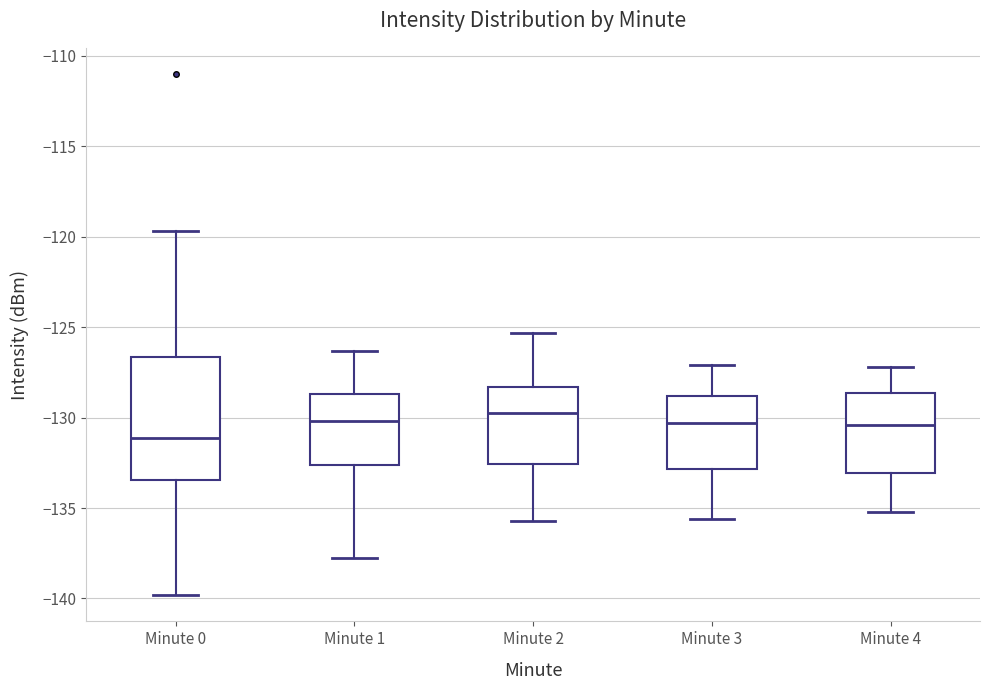

Reading left to right, read every box against the y-axis: the position of its median line, the range the box covers, and the ends of its whiskers. The values are not printed on the chart, so give them approximately, as read against the axis.

Minute 0: median -131.0, box -133.5 to -126.5, whiskers -140.0 to -119.5
Minute 1: median -130.0, box -132.5 to -128.5, whiskers -138.0 to -126.5
Minute 2: median -129.5, box -132.5 to -128.5, whiskers -135.5 to -125.5
Minute 3: median -130.5, box -133.0 to -129.0, whiskers -135.5 to -127.0
Minute 4: median -130.5, box -133.0 to -128.5, whiskers -135.0 to -127.0